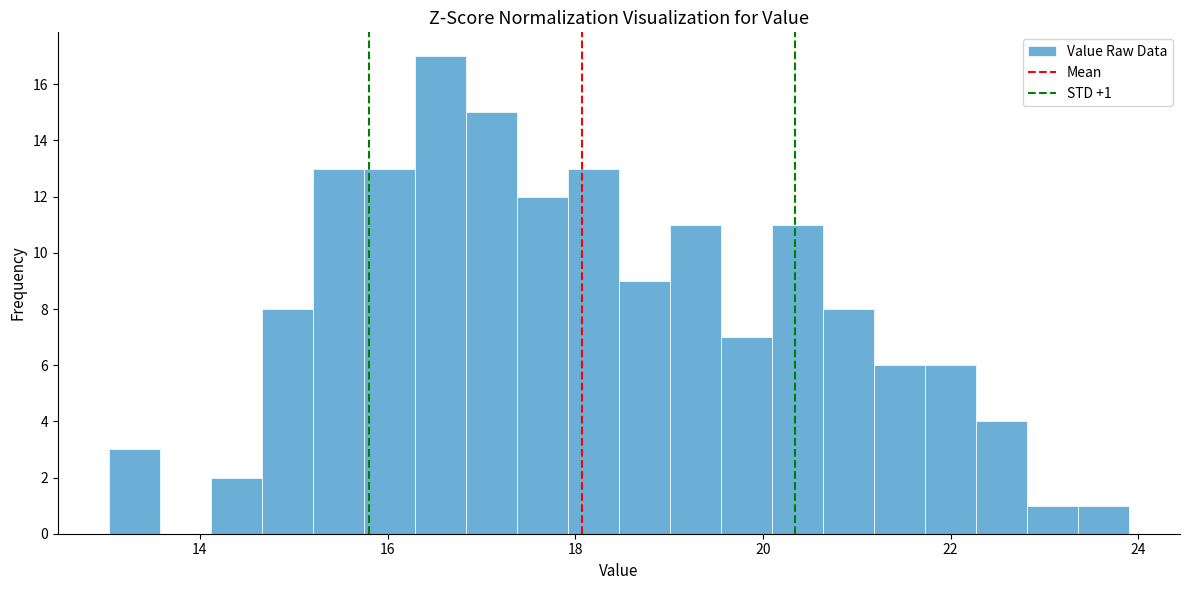

Read against the x-axis, roughly where is the centre of the tallest bar?

16.6